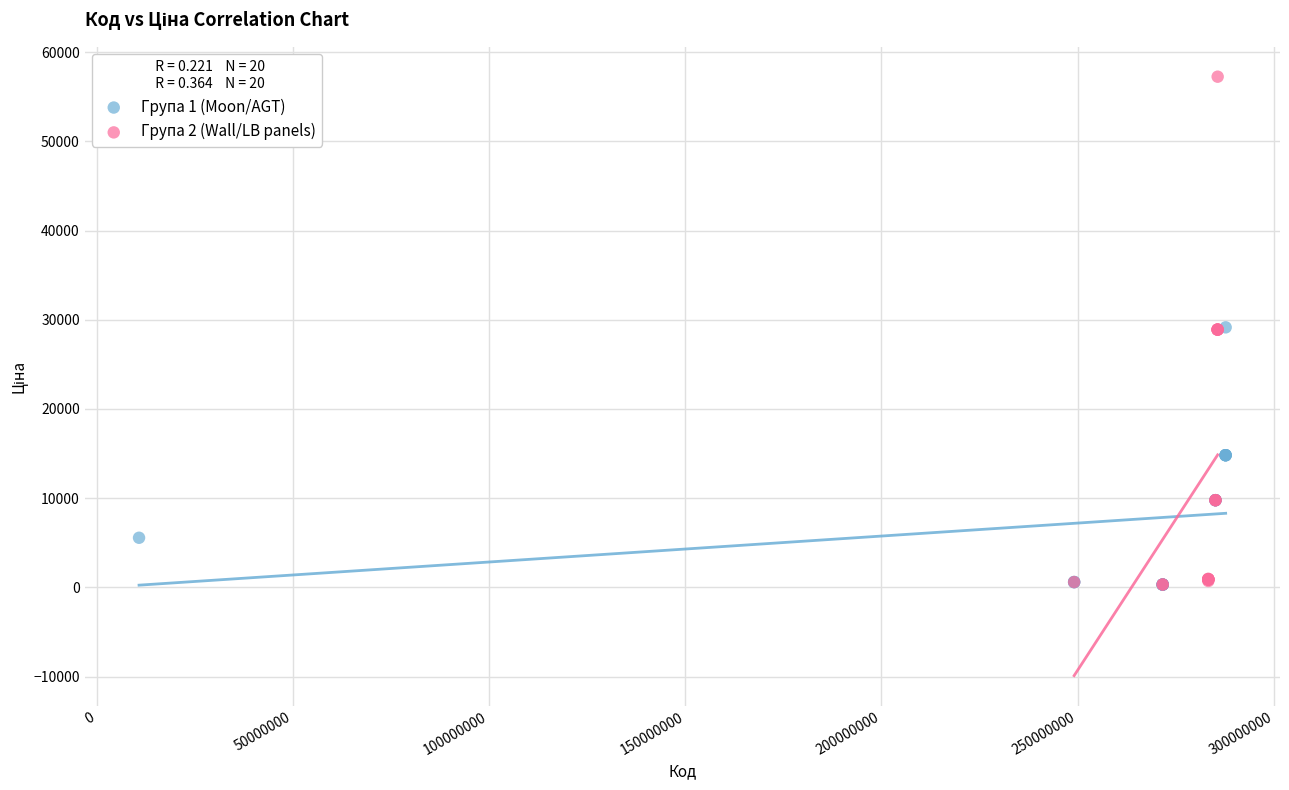

What are all the series names shown in the legend?

Група 1 (Moon/AGT), Група 2 (Wall/LB panels)